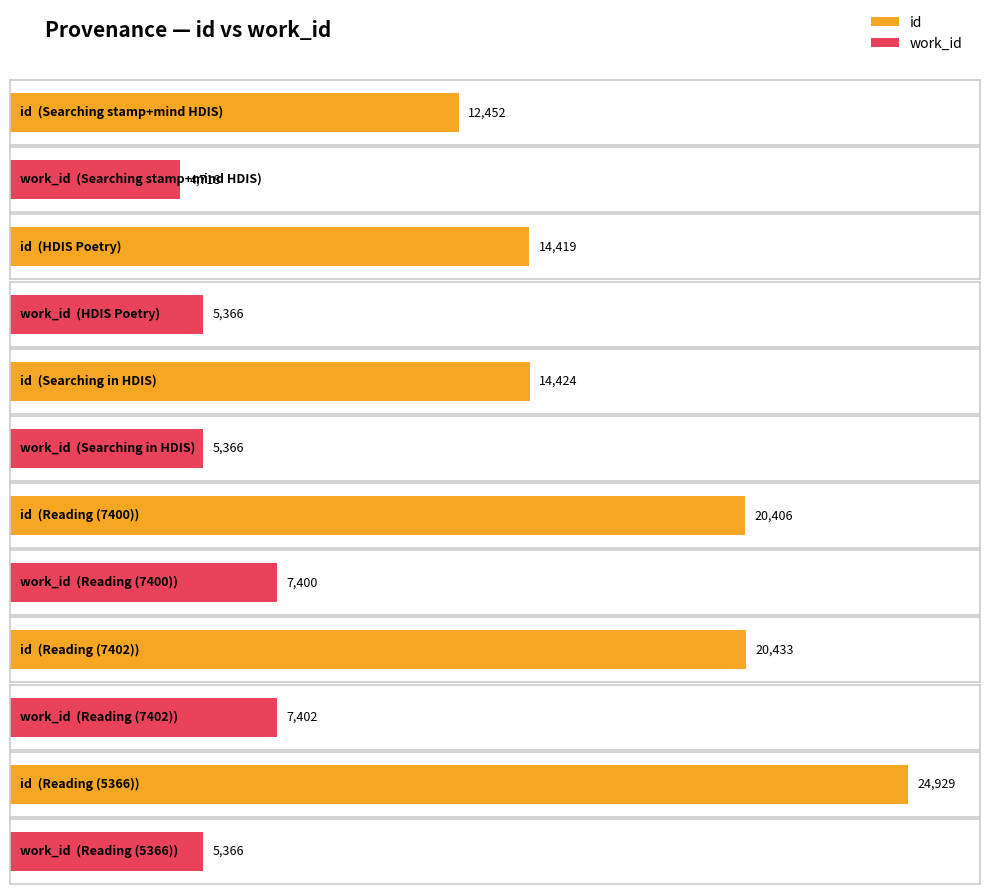

Between HDIS Poetry and Reading (5366), which is larger?

Reading (5366)